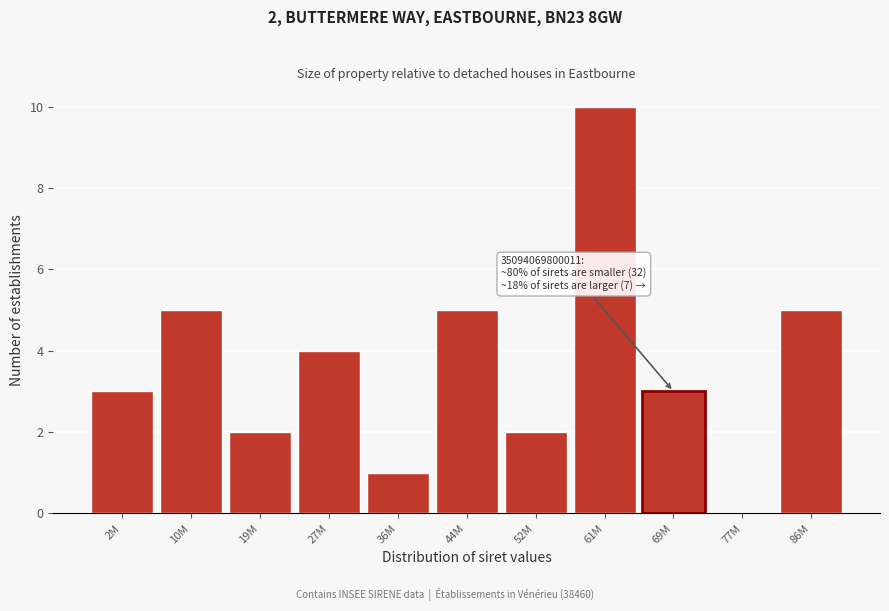

Reading left to right, list all the values displayed in this chart.

2M=3	10M=5	19M=2	27M=4	36M=1	44M=5	52M=2	61M=10	69M=3	77M=0	86M=5